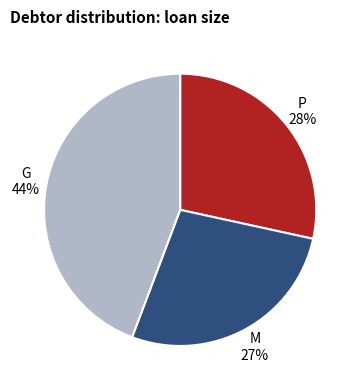

To the nearest percent, what portion does M represent?

27%